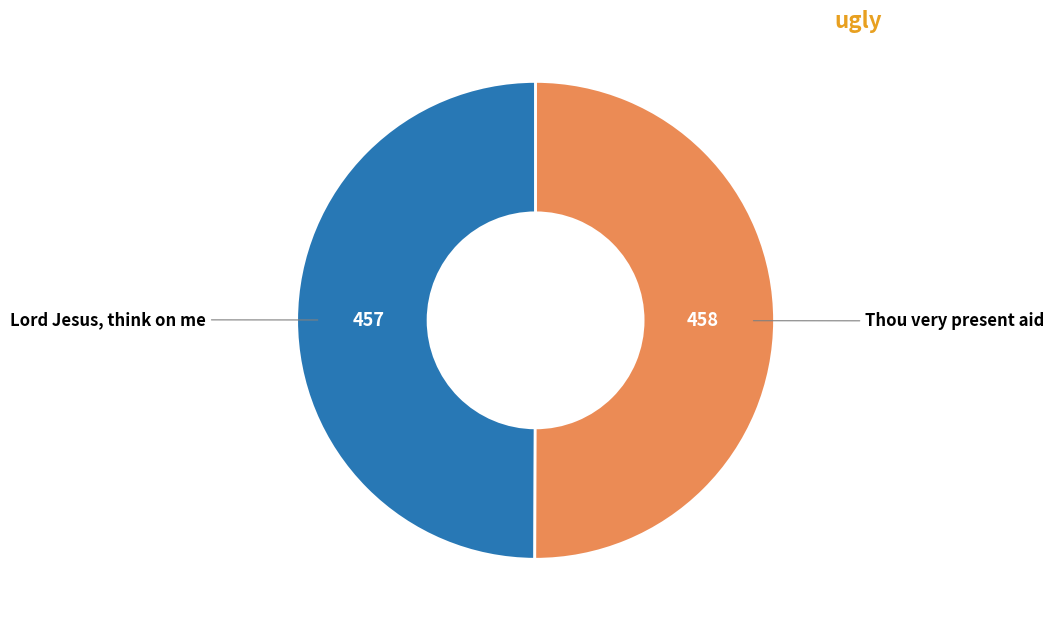

Approximately how many times larger is the value at Lord Jesus, think on me compared to Thou very present aid?

1.0